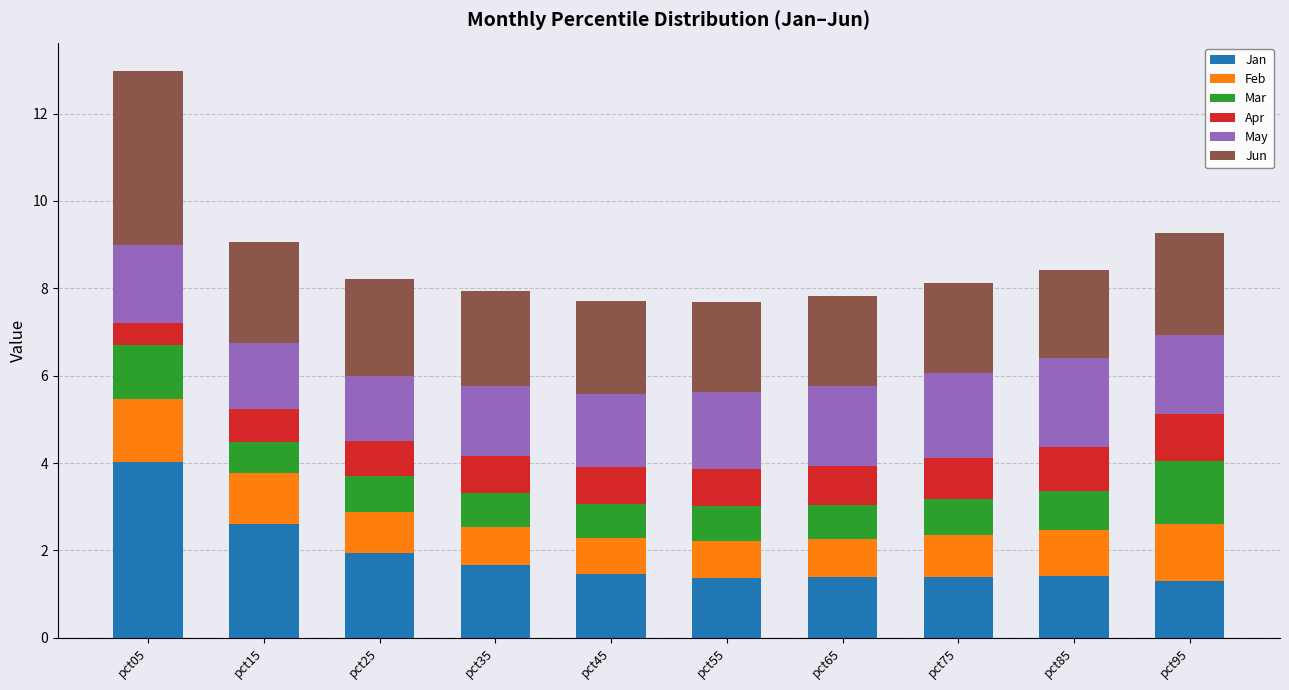

What is the total value across all series at pct95?

9.3